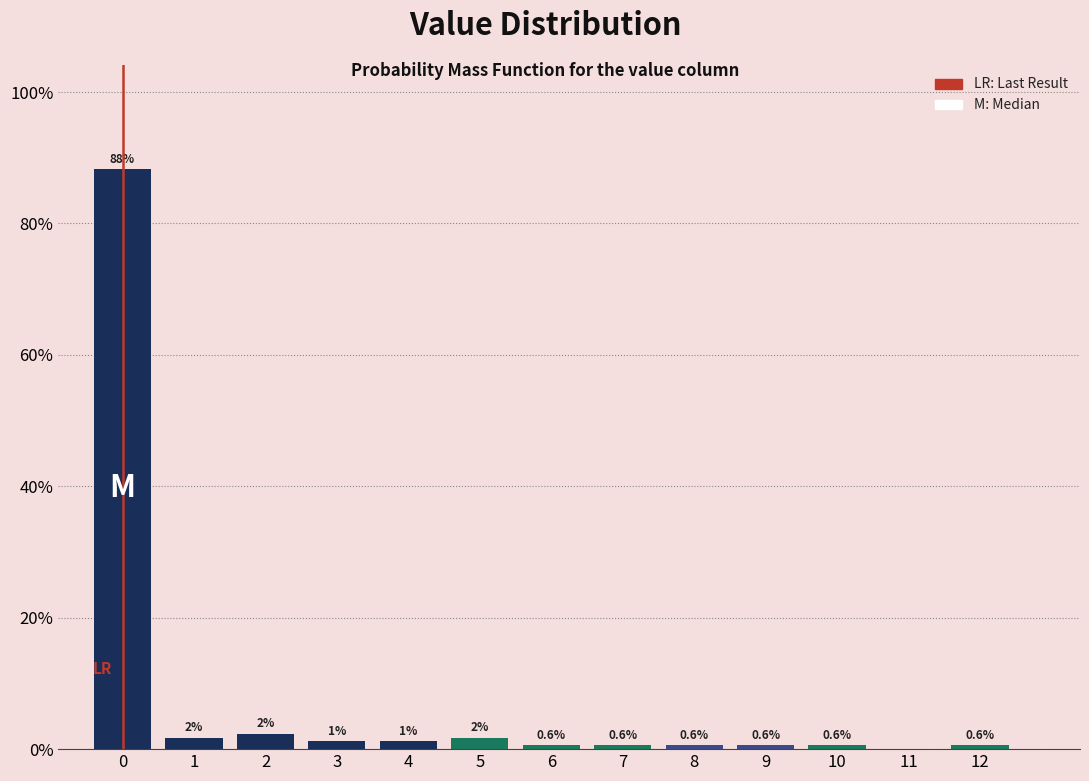

Over which range of the x-axis is the bar tallest?

-0.5 to 0.5